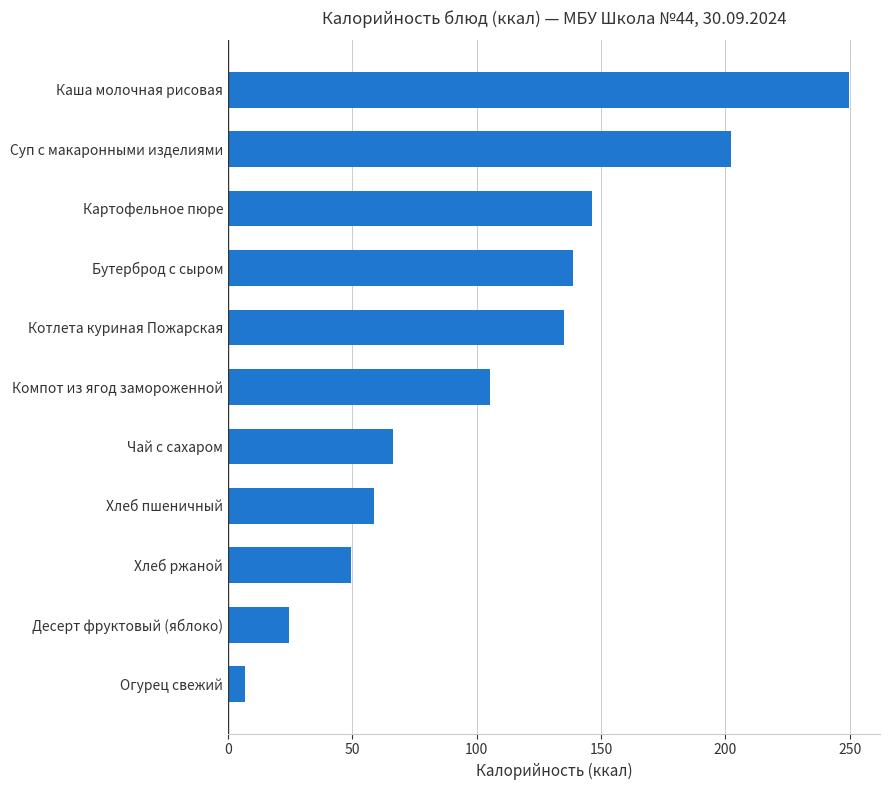

Where is the data nearest to the value 128?

Котлета куриная Пожарская